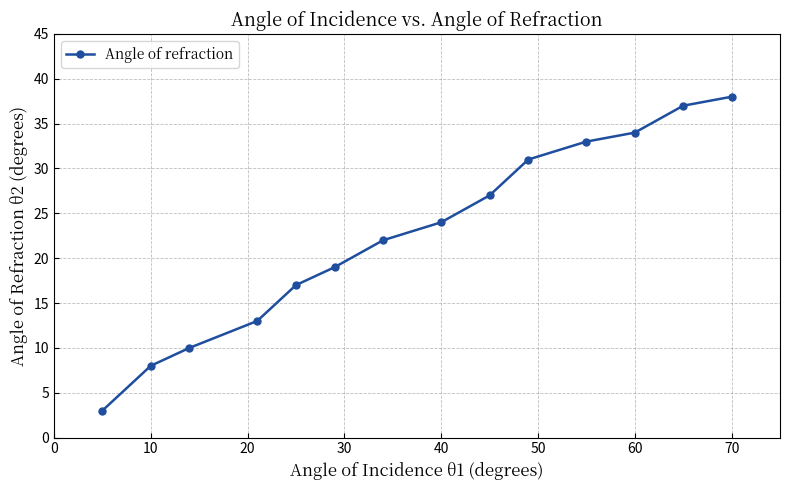

What is the minimum value shown in the chart?

3